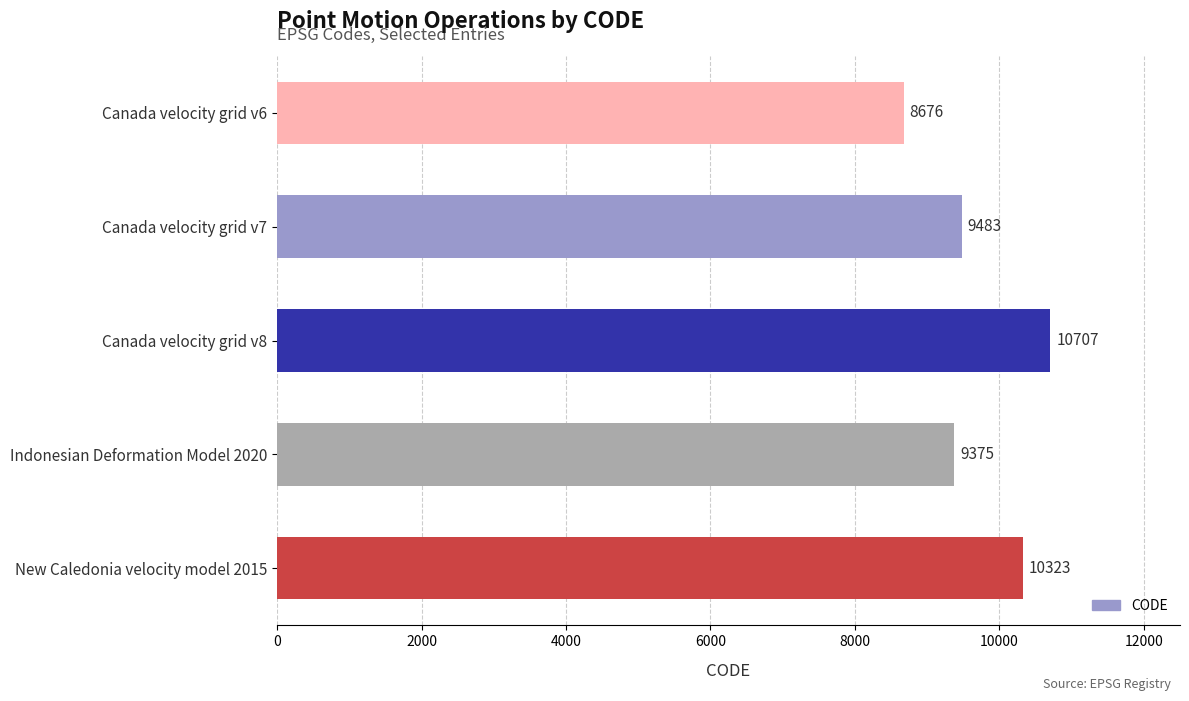

How many bars are there in total?

5